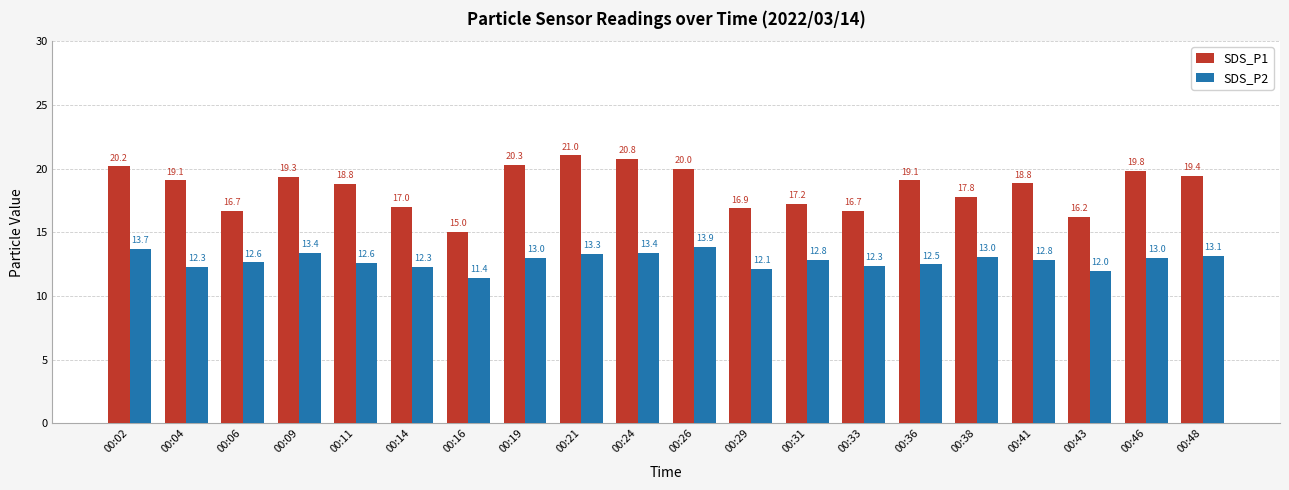

Read the SDS_P1 value at 00:33.

16.7